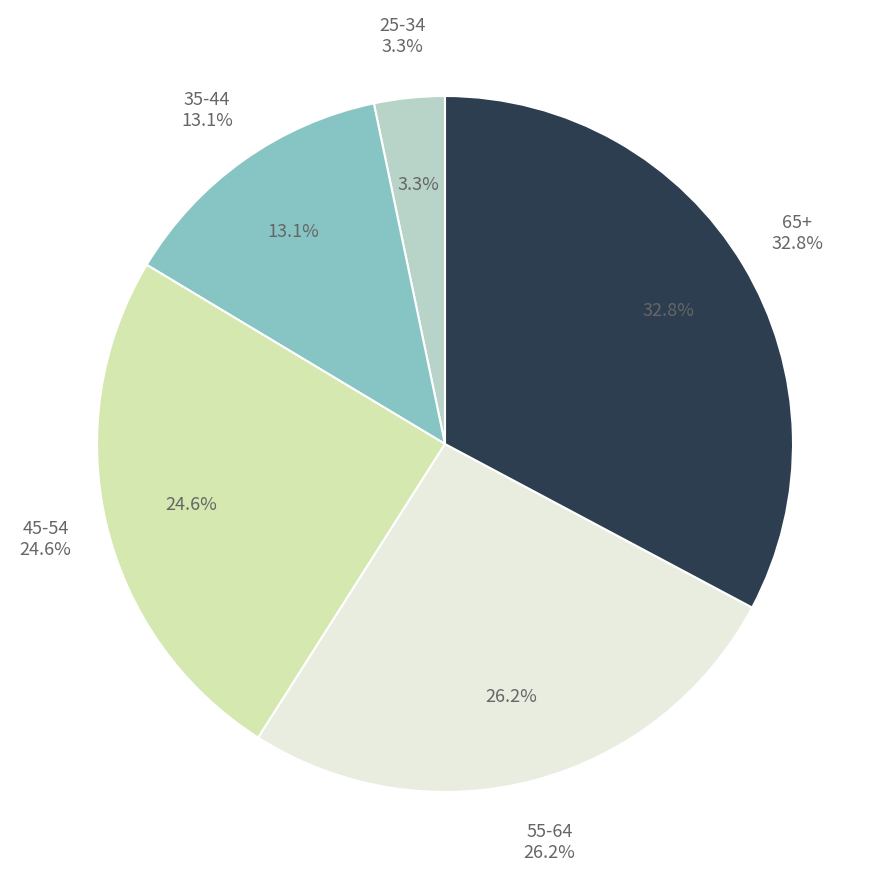

How many segments does this pie chart have?

5